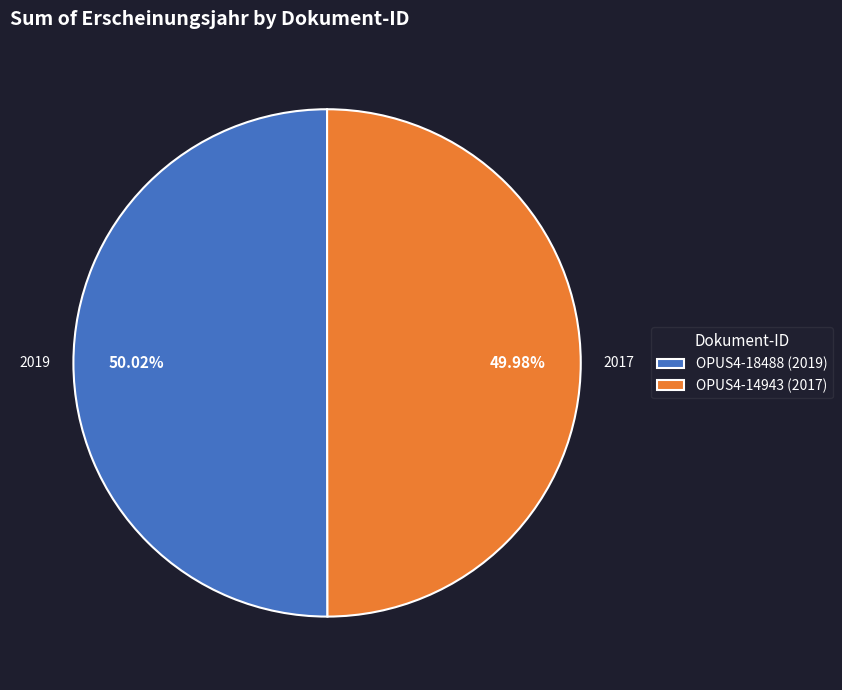

What portion of the pie excludes OPUS4-18488 (2019)?

50.0%